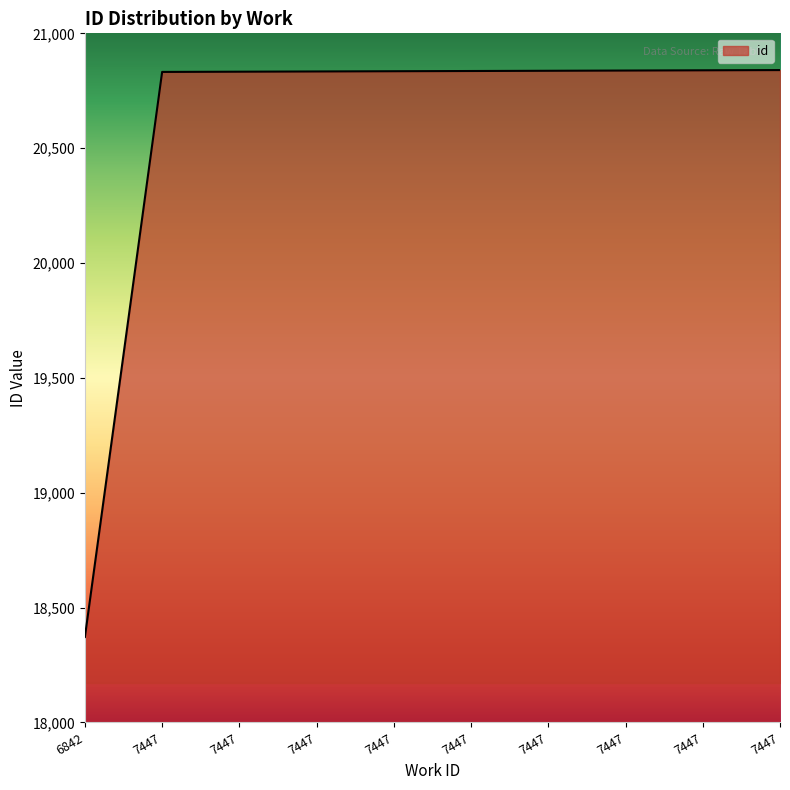

How many categories are shown in the chart?

10